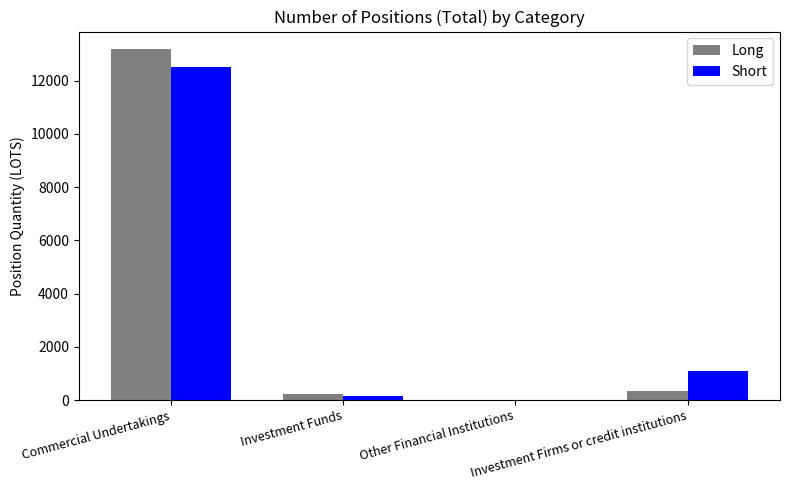

True or false: Long has a value of 9095.2 at Commercial Undertakings.

False